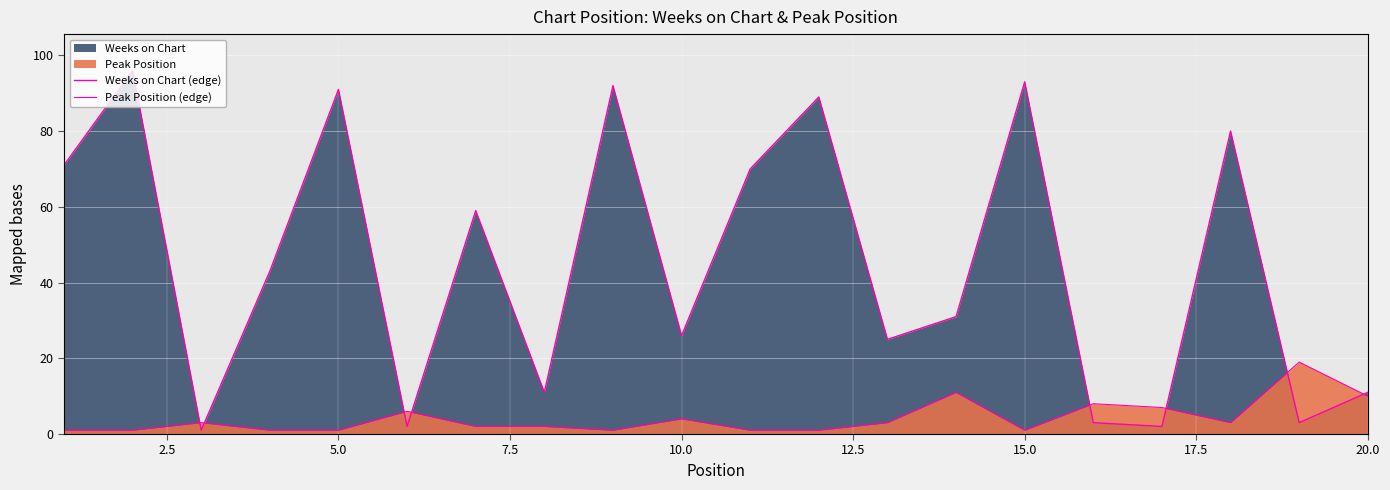

How many series are shown in this chart?

2